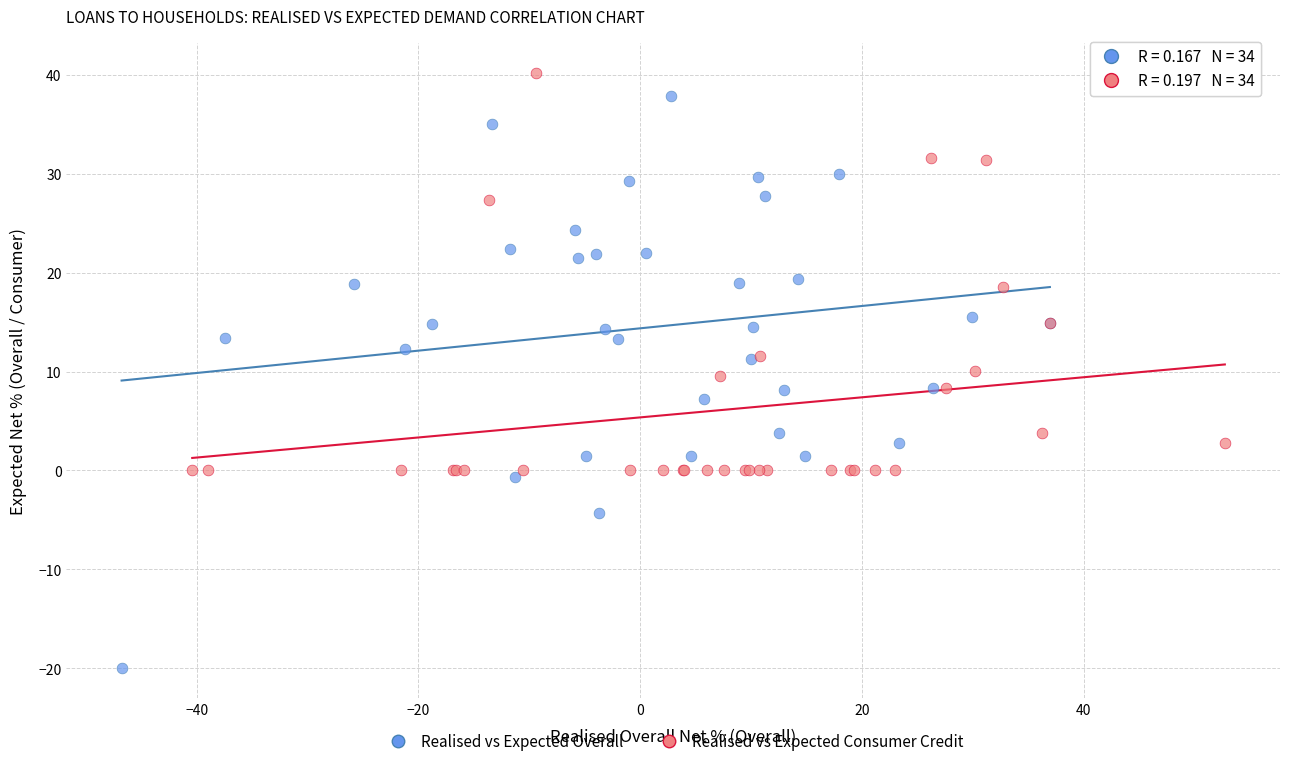

Which series has the largest Y range (max minus min)?

Realised vs Expected Overall